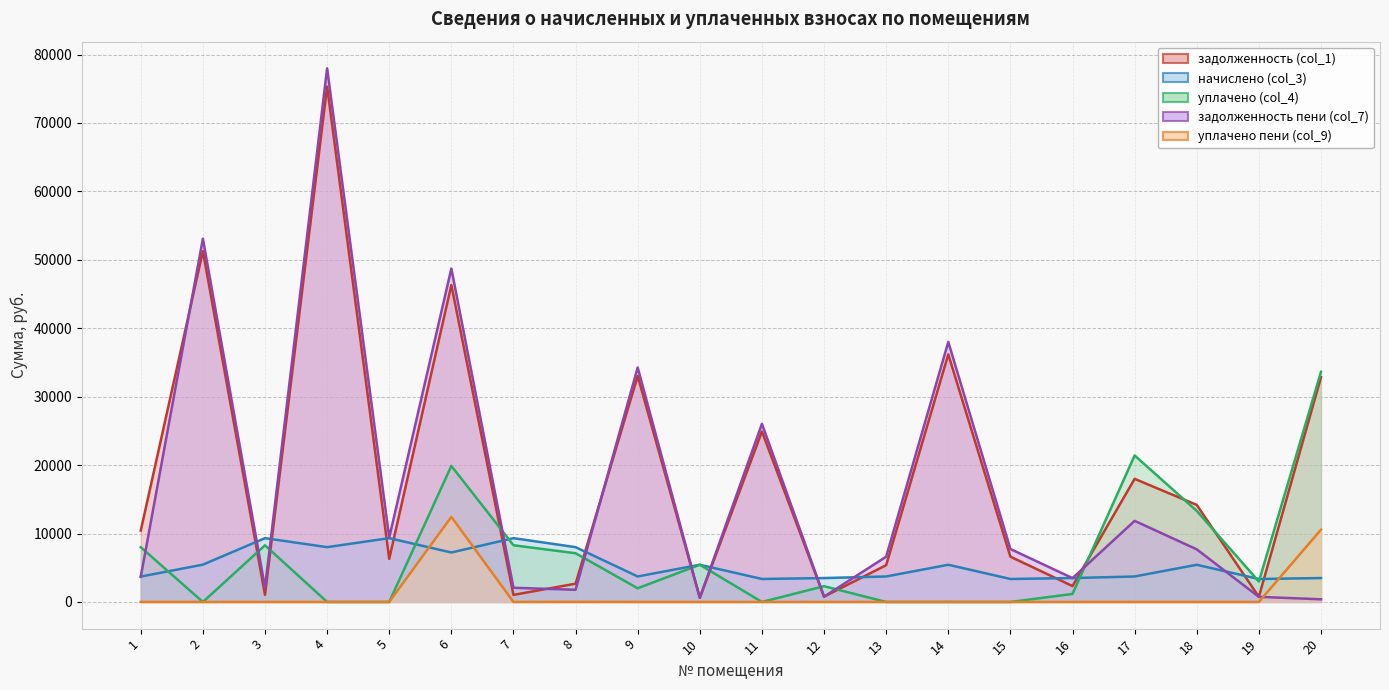

Which series has the largest total across all categories?

задолженность (col_1)